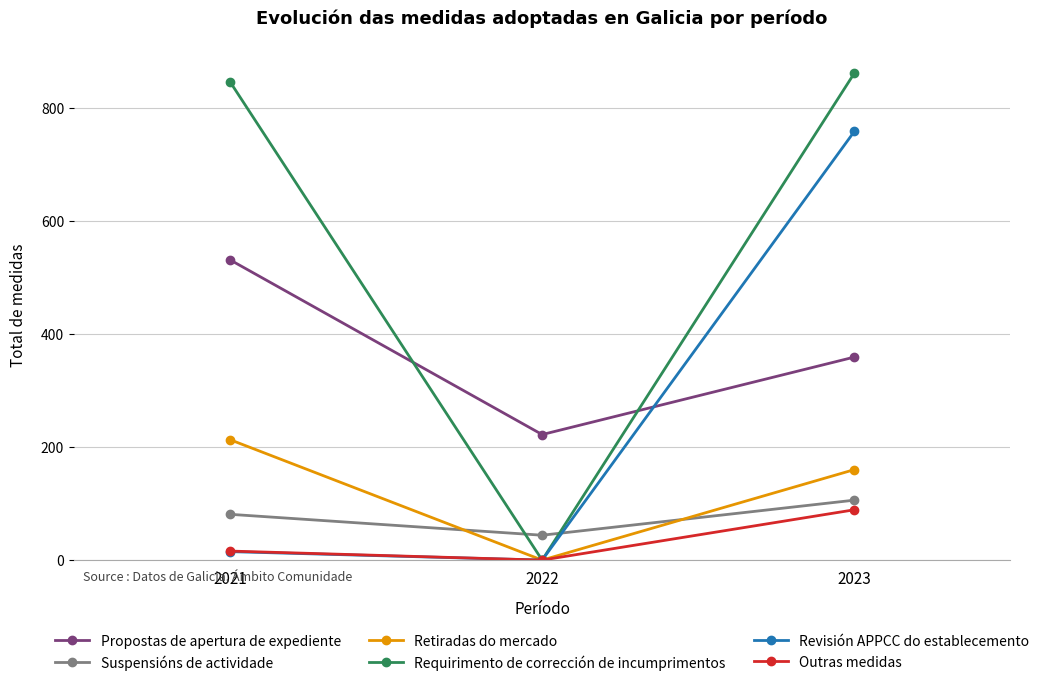

Is it true that Requirimento de corrección de incumprimentos equals 0 at 2022?

True